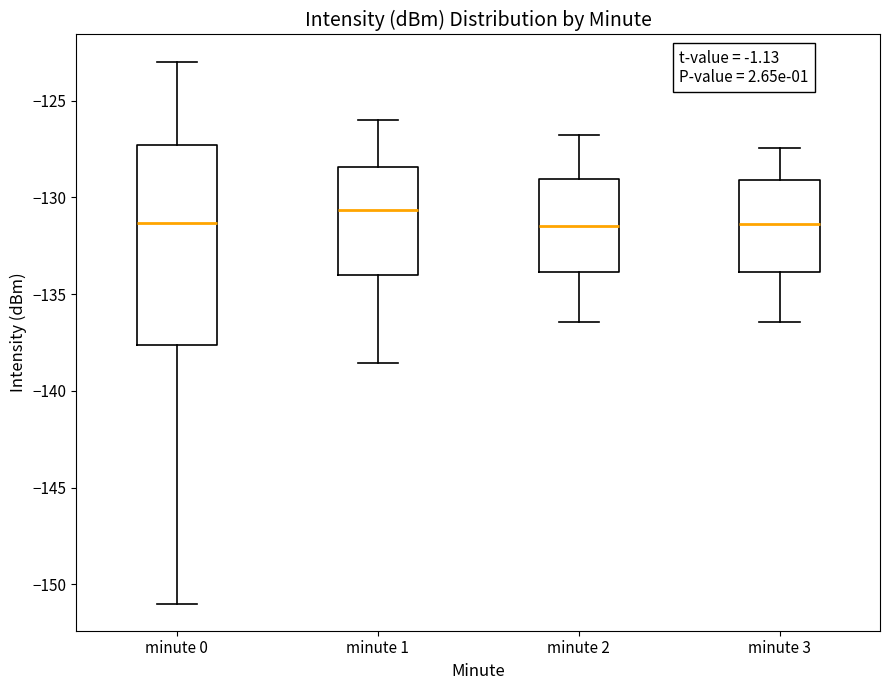

Reading left to right, transcribe this box plot: for each box, give where its median line is, the range the box spans, and where its two whiskers end, as read against the y-axis. The values are not printed on the chart, so give them approximately, as read against the axis.

minute 0: median -131.5, box -137.5 to -127.5, whiskers -151.0 to -123.0
minute 1: median -130.5, box -134.0 to -128.5, whiskers -138.5 to -126.0
minute 2: median -131.5, box -134.0 to -129.0, whiskers -136.5 to -127.0
minute 3: median -131.5, box -134.0 to -129.0, whiskers -136.5 to -127.5